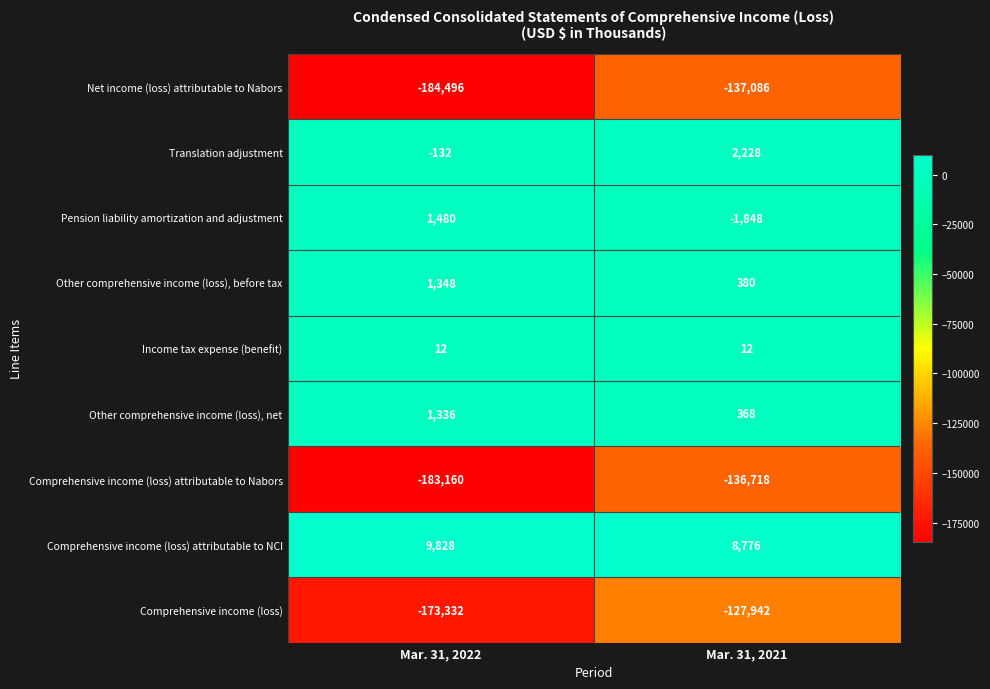

Which series changed the most between Mar. 31, 2022 and Mar. 31, 2021?

Net income (loss) attributable to Nabors